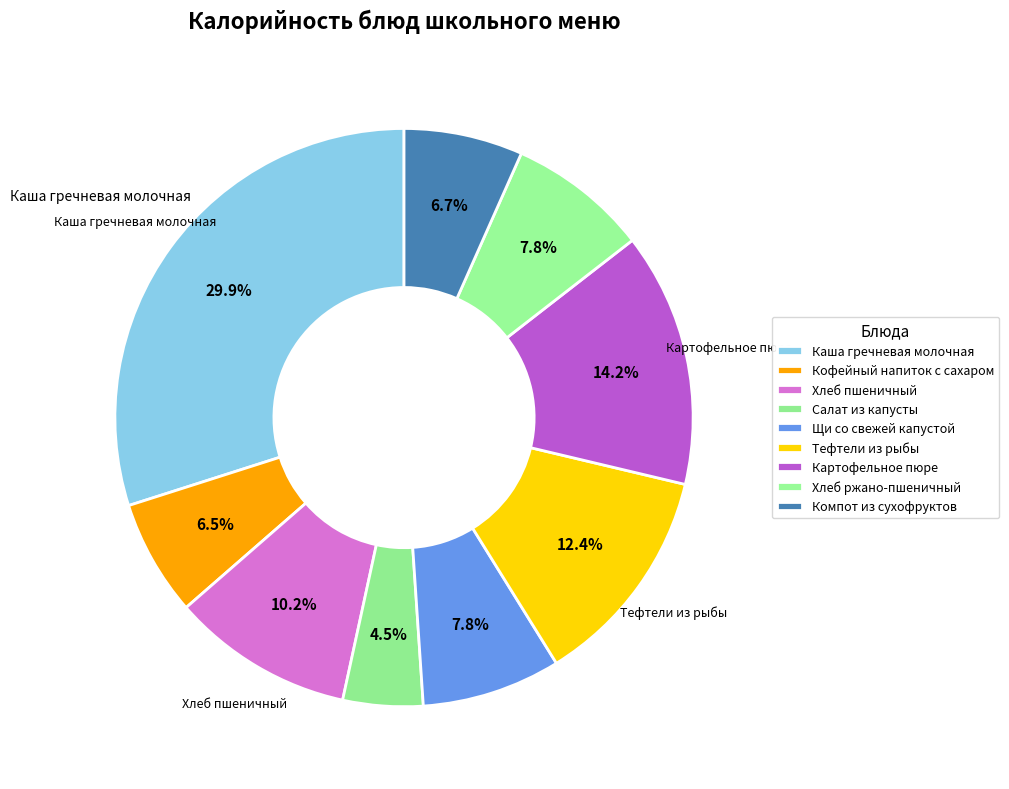

How many slices are in this pie chart?

9